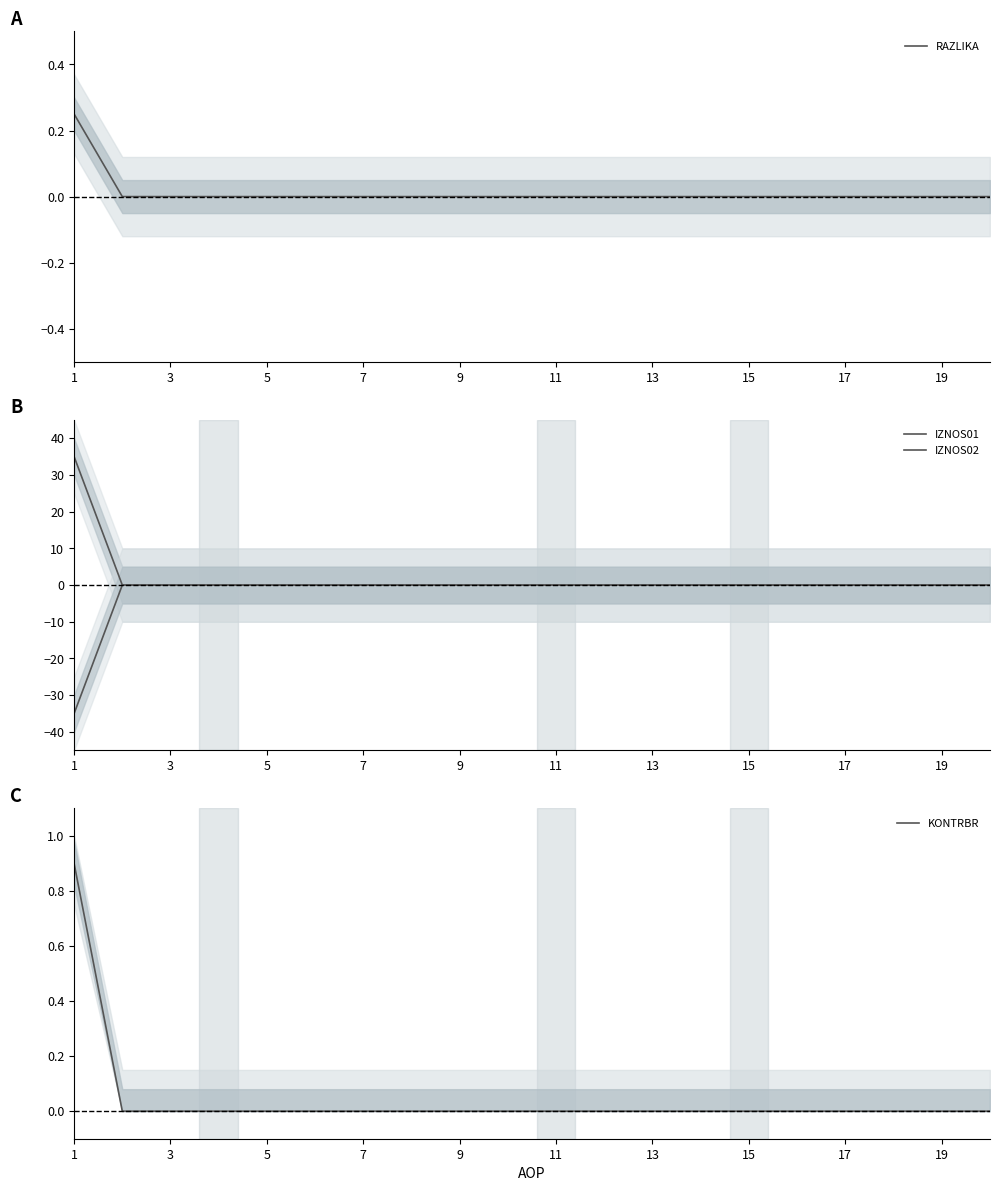

The value of RAZLIKA at 17 is -0.1. True or false?

False